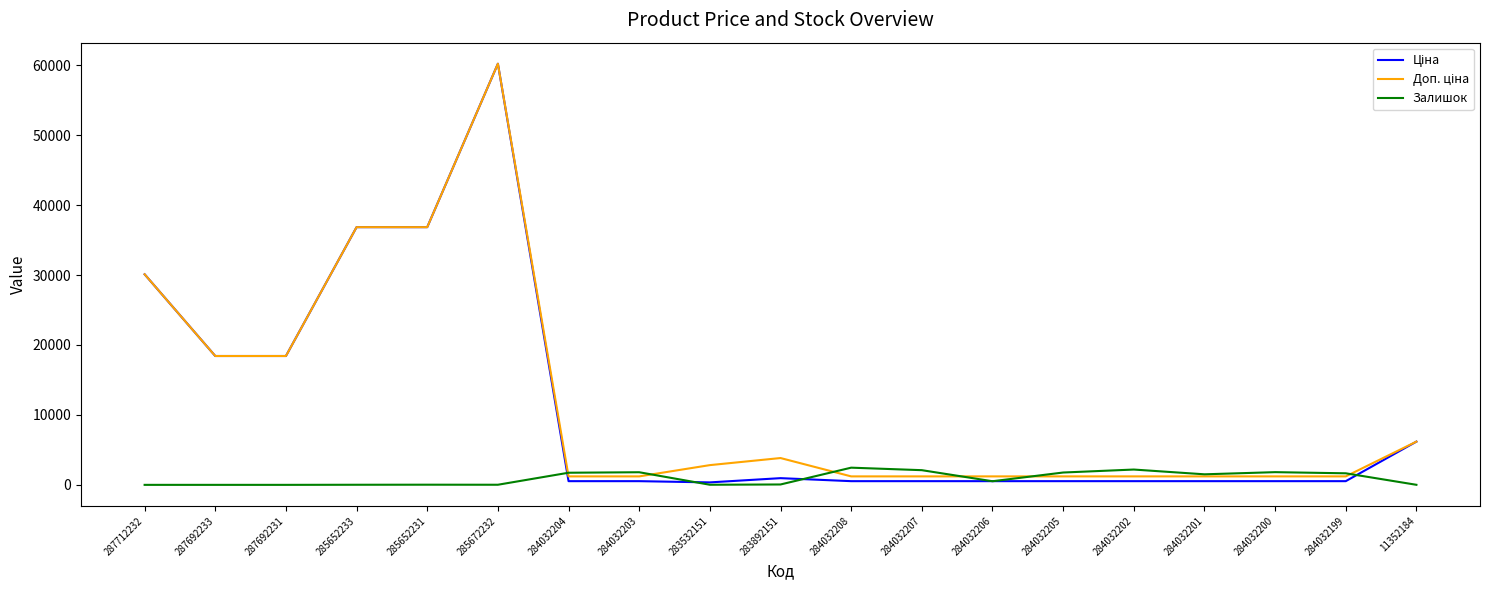

At which category does the chart reach its peak across all series?

285672232